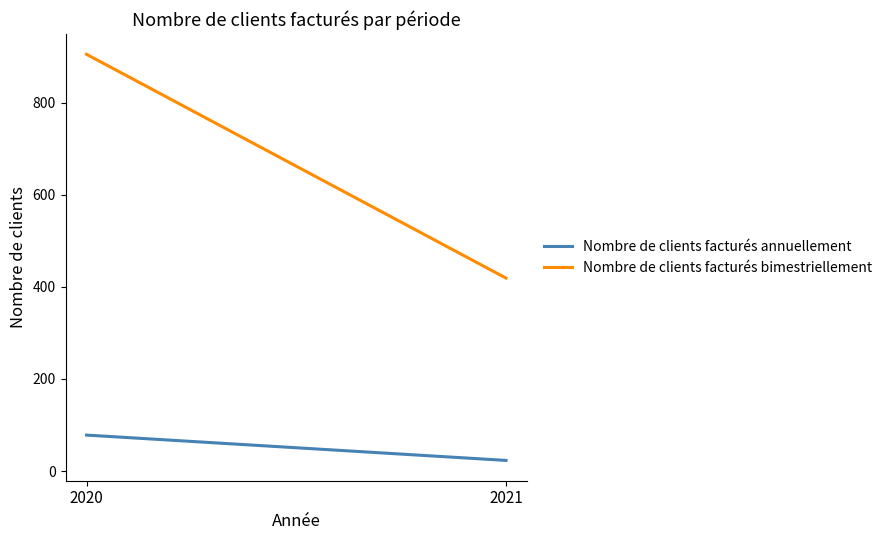

Which series has the largest total across all categories?

Nombre de clients facturés bimestriellement